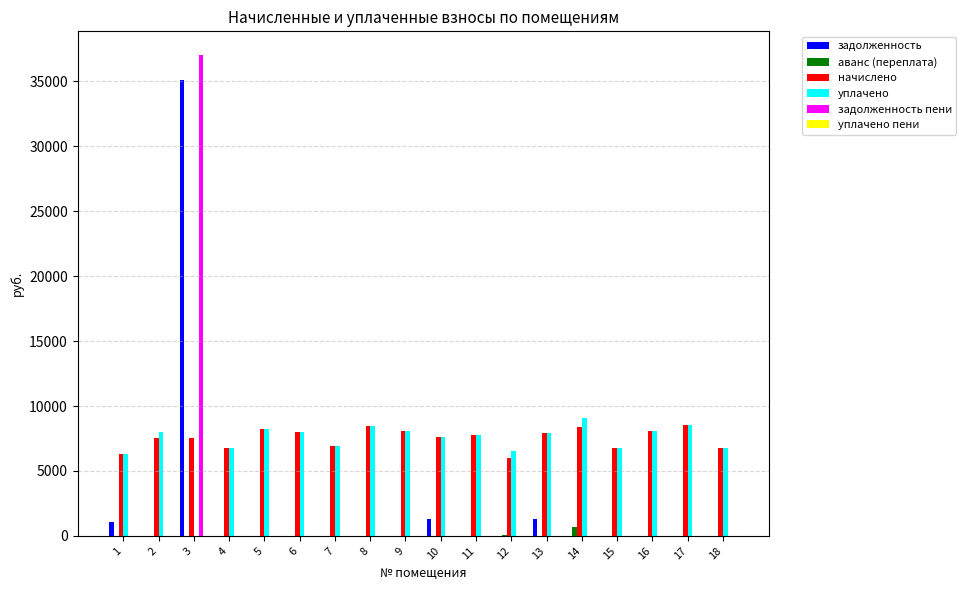

Which series has the largest total across all categories?

начислено